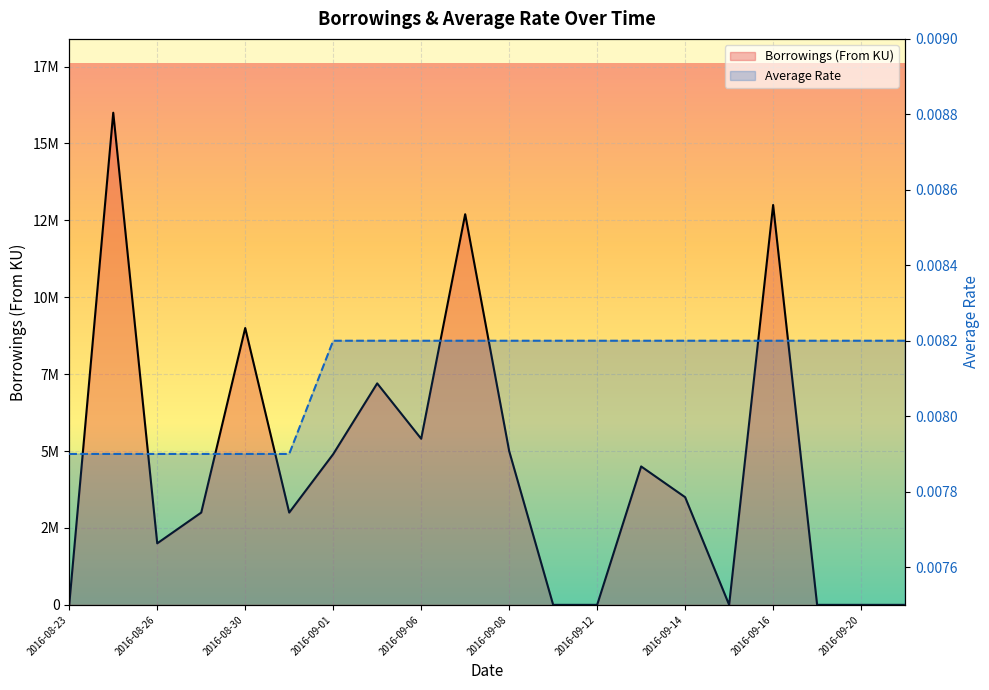

How many values in Borrowings (From KU) are above zero?

14